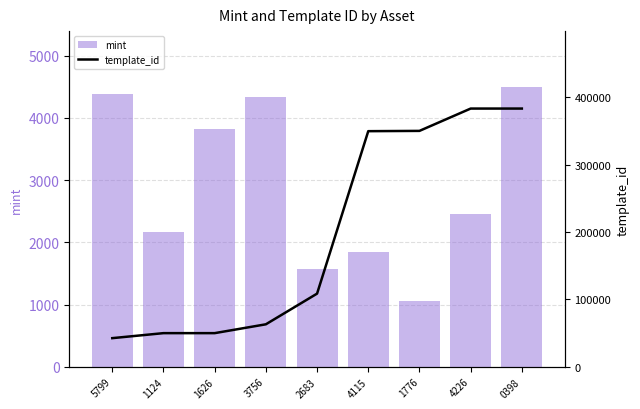

What is the label of the 8th bar from the right?

1124